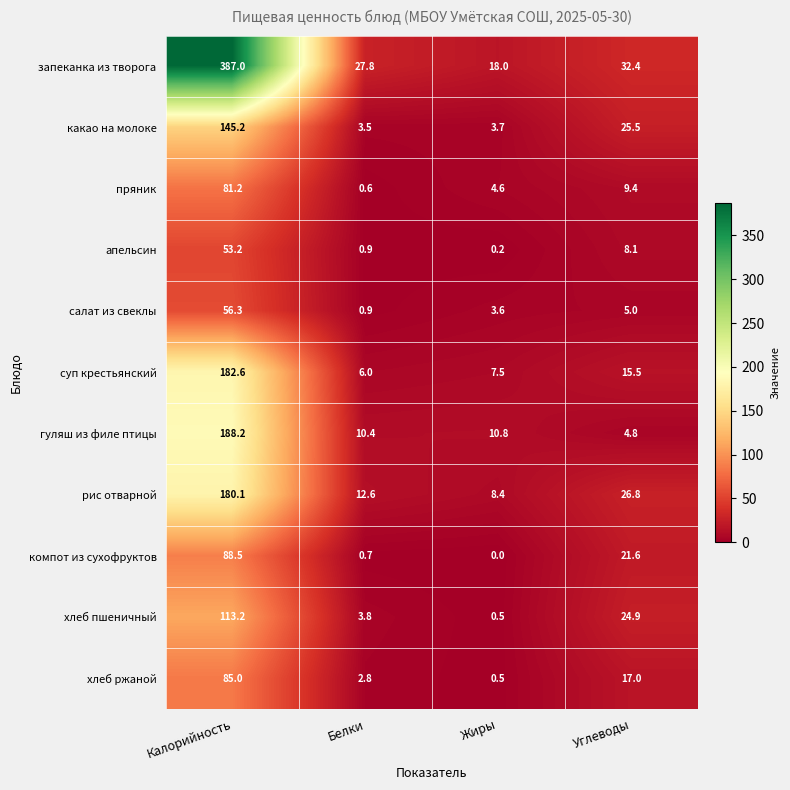

At which label does суп крестьянский reach its minimum?

Белки